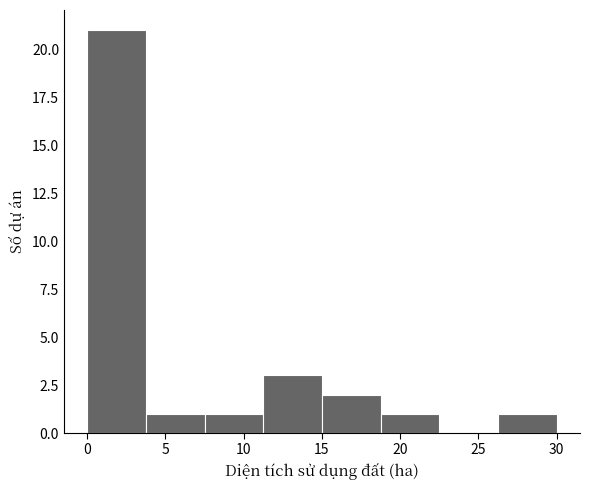

Reading left to right, transcribe this chart: for each bar, give the range it covers on the x-axis and its height. Neither the bar edges nor the heights are printed on the chart, so give them approximately, as read against the axes.

0.0 to 4.0: 21
4.0 to 7.5: 1
7.5 to 11.5: 1
11.5 to 15.0: 3
15.0 to 19.0: 2
19.0 to 22.5: 1
22.5 to 26.5: 0
26.5 to 30.0: 1